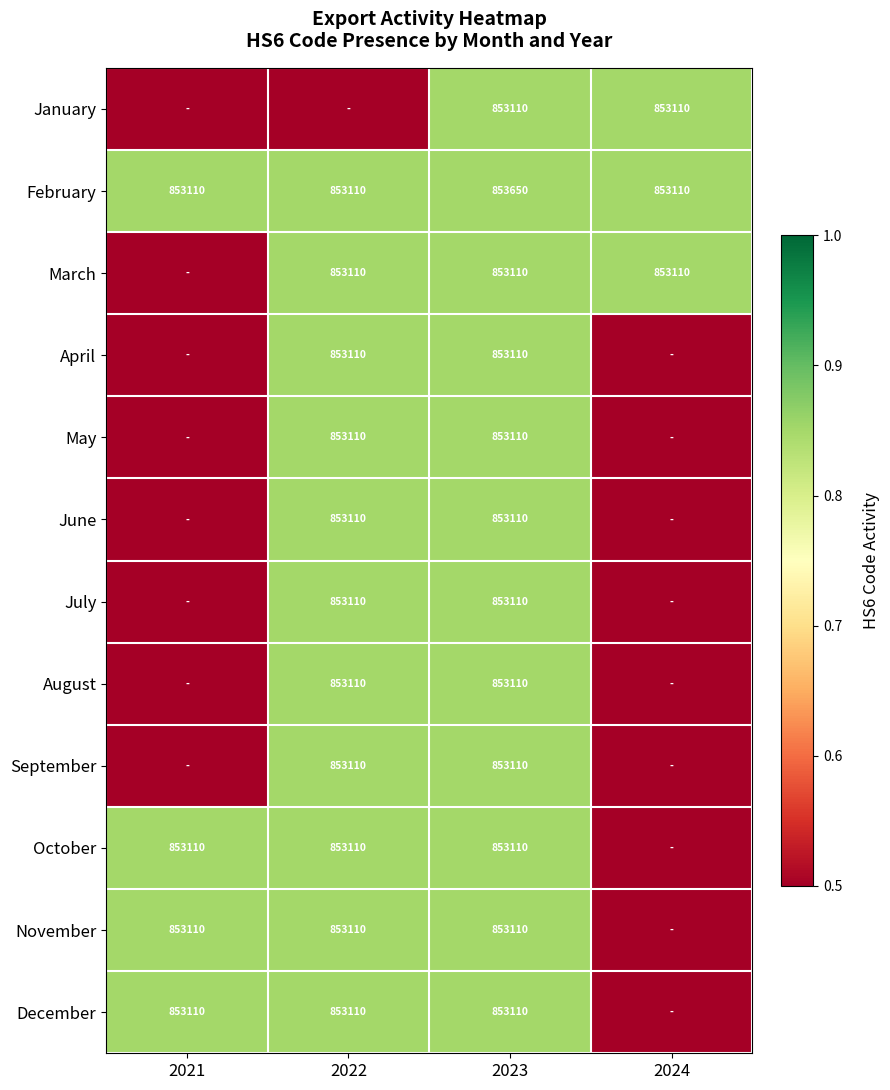

The value of April at 2022 is 853110.0. True or false?

True